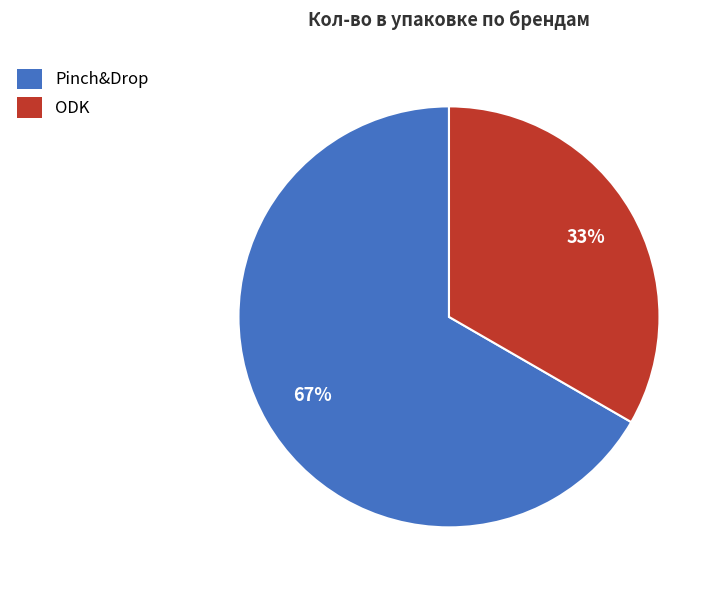

The Pinch&Drop slice represents 67% of the pie. True or false?

True